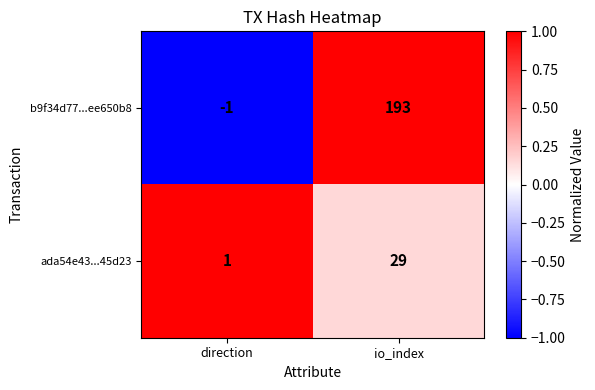

What is the average value of the b9f34d77...ee650b8 series?

96